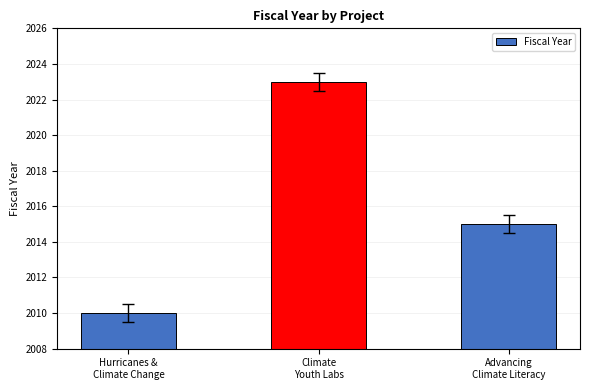

What is the difference between the values at Advancing
Climate Literacy and Hurricanes &
Climate Change?

5